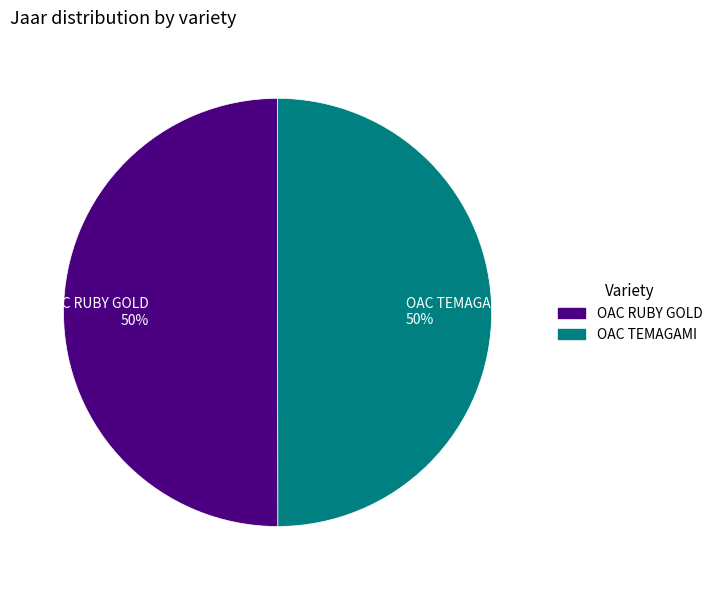

What is the ratio of the value at OAC RUBY GOLD 50% to the value at OAC TEMAGAMI 50%?

1.0